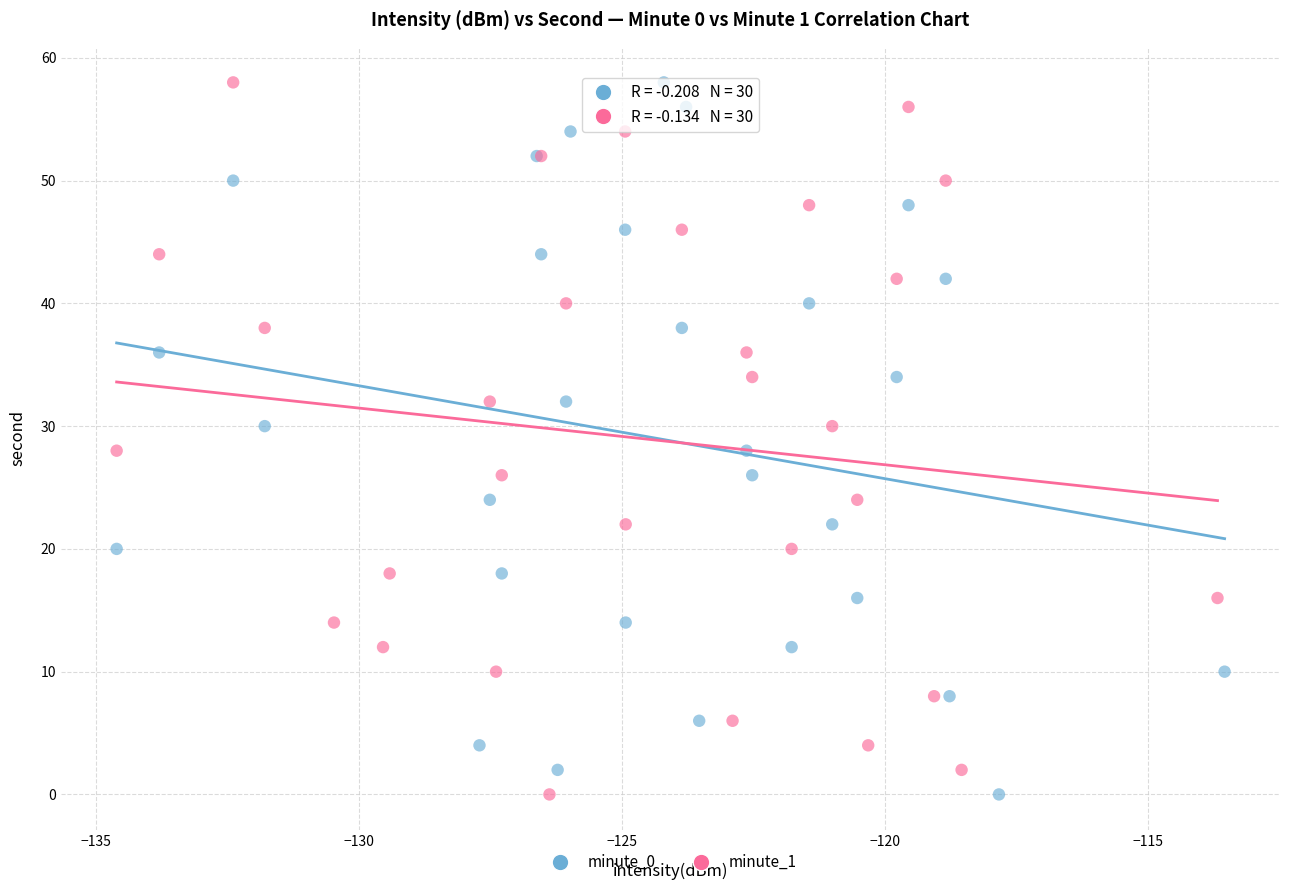

What are all the series names shown in the legend?

minute_0, minute_1